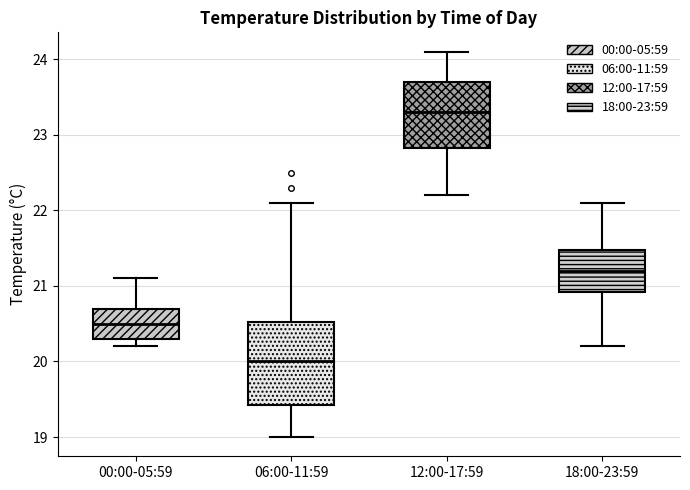

Reading left to right, read every box against the y-axis: the position of its median line, the range the box covers, and the ends of its whiskers. The values are not printed on the chart, so give them approximately, as read against the axis.

00:00-05:59: median 20.5, box 20.3 to 20.7, whiskers 20.2 to 21.1
06:00-11:59: median 20.0, box 19.4 to 20.5, whiskers 19.0 to 22.1
12:00-17:59: median 23.3, box 22.8 to 23.7, whiskers 22.2 to 24.1
18:00-23:59: median 21.2, box 20.9 to 21.5, whiskers 20.2 to 22.1